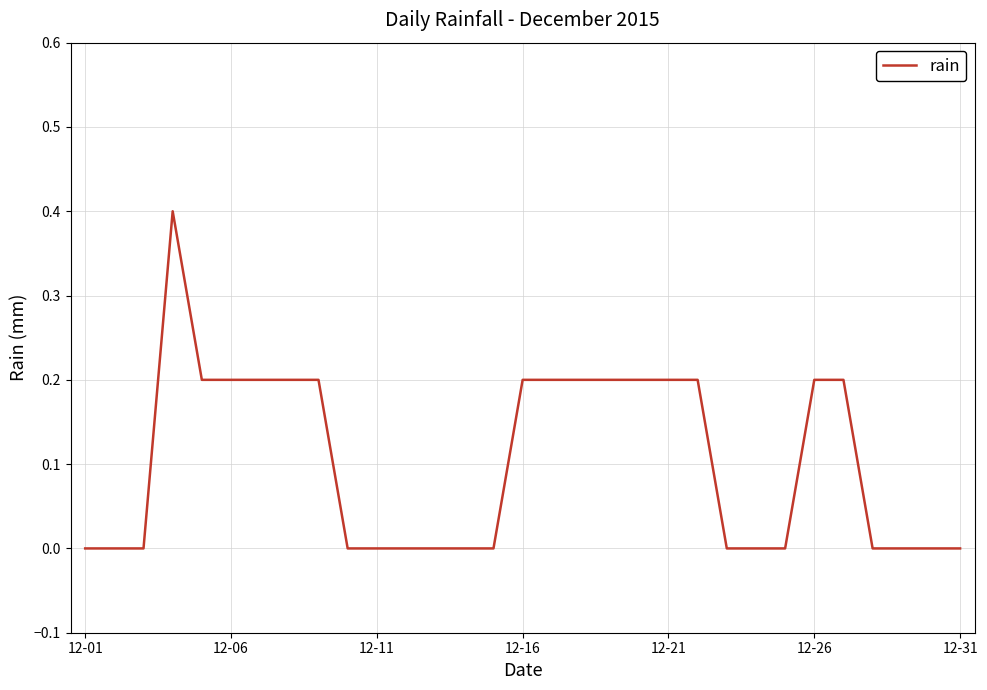

What is the difference between the maximum and minimum values?

0.4